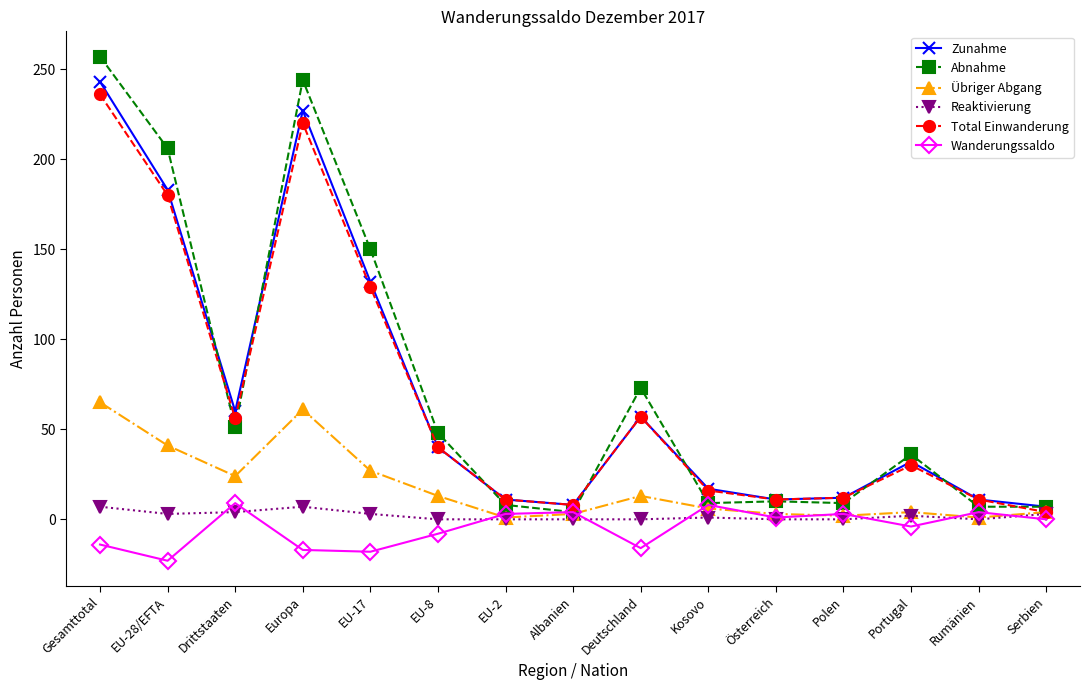

What is the label of the 12th point from the right?

Europa